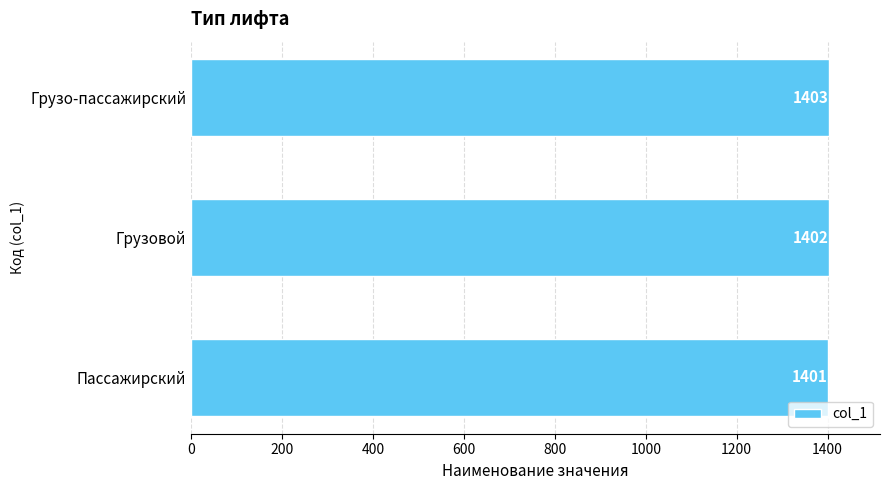

Reading top to bottom, what are all the values shown in this chart?

1403	1402	1401